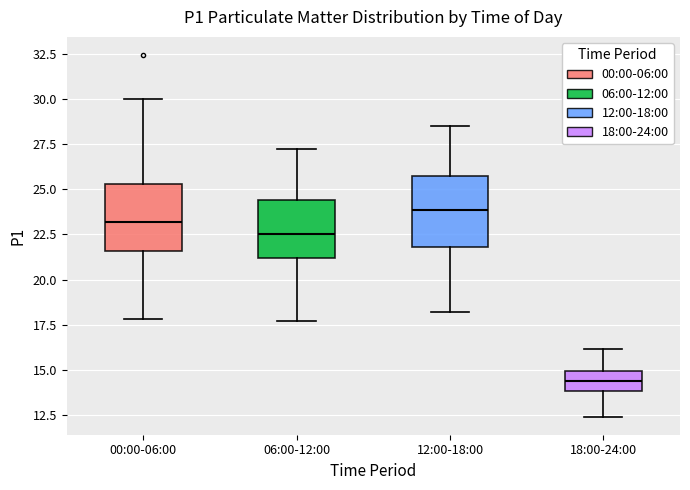

Which box's median line is the lowest?

18:00-24:00